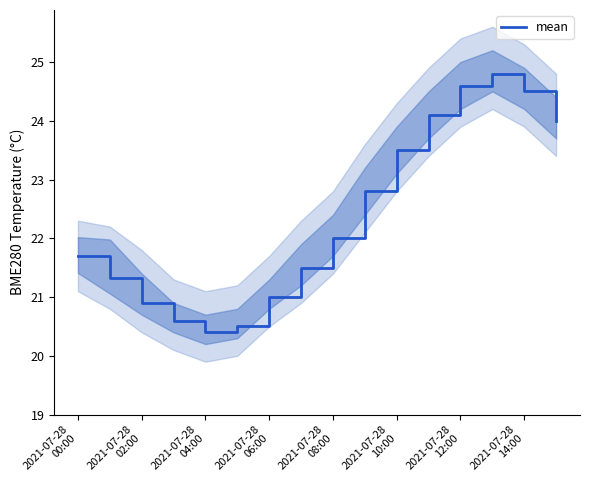

What is the difference between the maximum and minimum values?

4.4